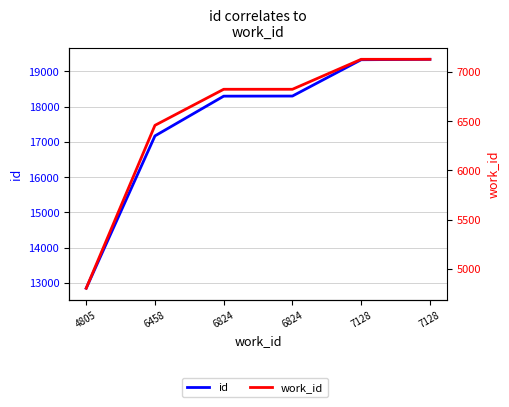

Which label corresponds to the largest value in the chart?

7128